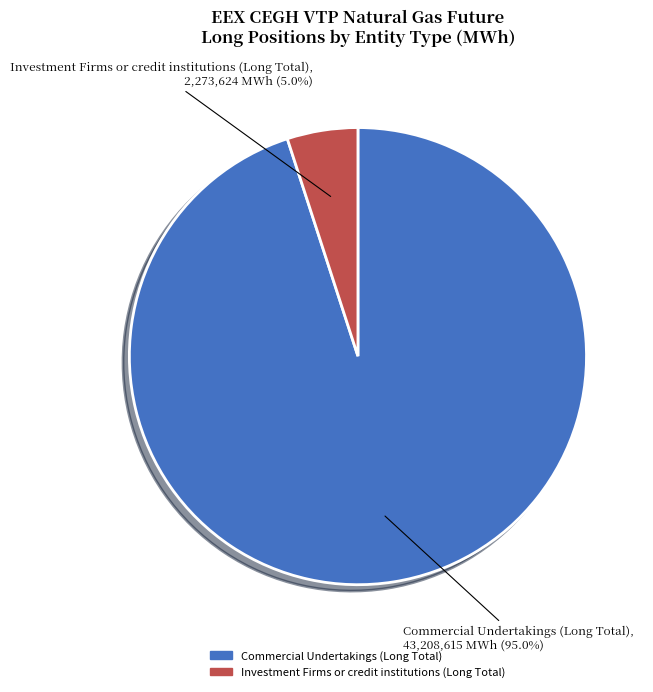

What portion of the pie excludes Investment Firms or credit institutions (Long Total)?

95.0%